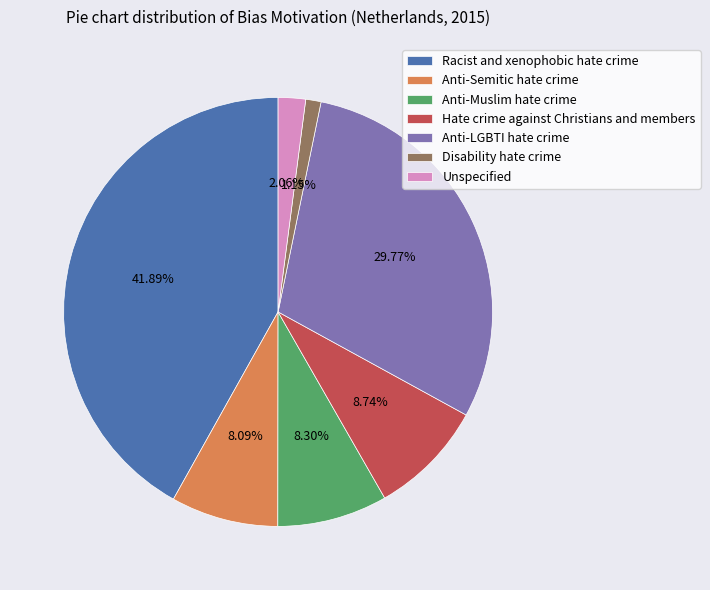

What percentage is the Racist and xenophobic hate crime slice, to the nearest percent?

42%